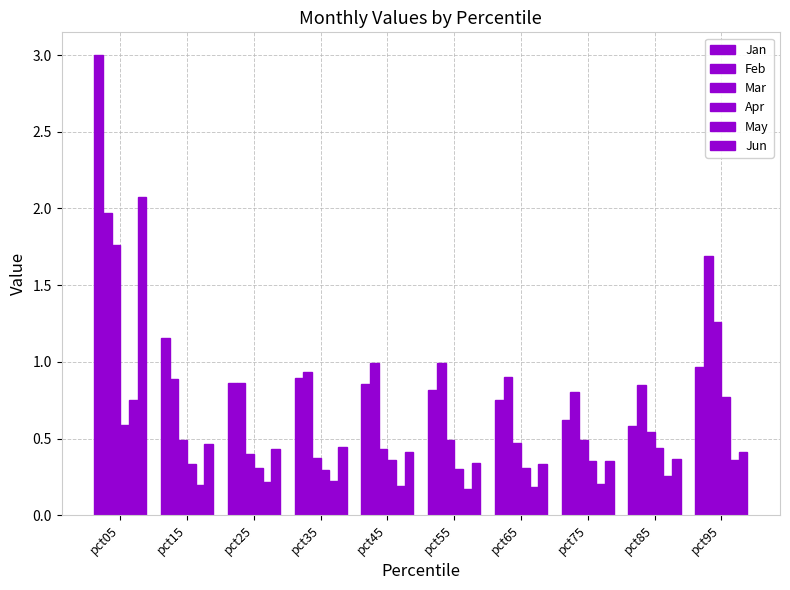

Reading left to right, extract all data points from this chart.

Jan: 3.0	1.2	0.9	0.9	0.9	0.8	0.7	0.6	0.6	1.0
Feb: 2.0	0.9	0.9	0.9	1.0	1.0	0.9	0.8	0.9	1.7
Mar: 1.8	0.5	0.4	0.4	0.4	0.5	0.5	0.5	0.5	1.3
Apr: 0.6	0.3	0.3	0.3	0.4	0.3	0.3	0.4	0.4	0.8
May: 0.8	0.2	0.2	0.2	0.2	0.2	0.2	0.2	0.3	0.4
Jun: 2.1	0.5	0.4	0.4	0.4	0.3	0.3	0.4	0.4	0.4